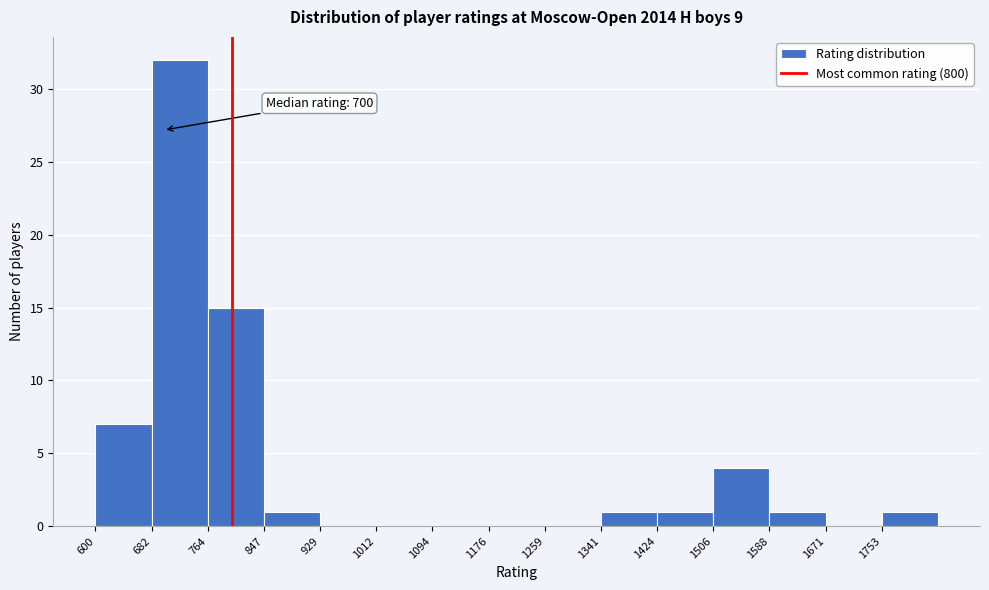

Over which range of the x-axis is the bar tallest?

680 to 760